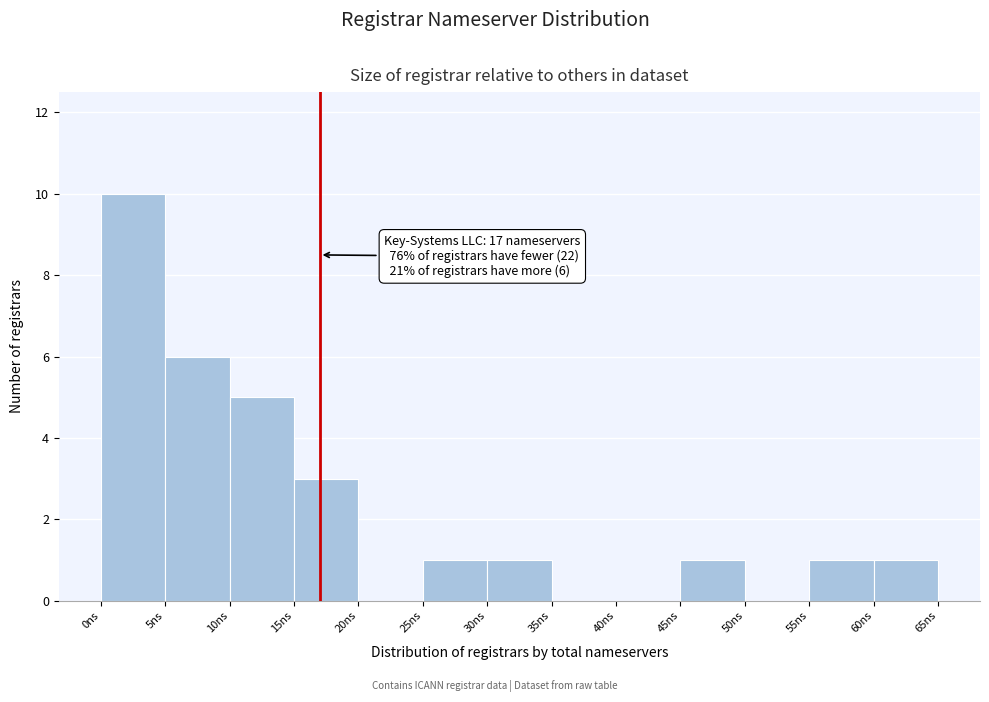

Over which range of the x-axis is the bar tallest?

0 to 5